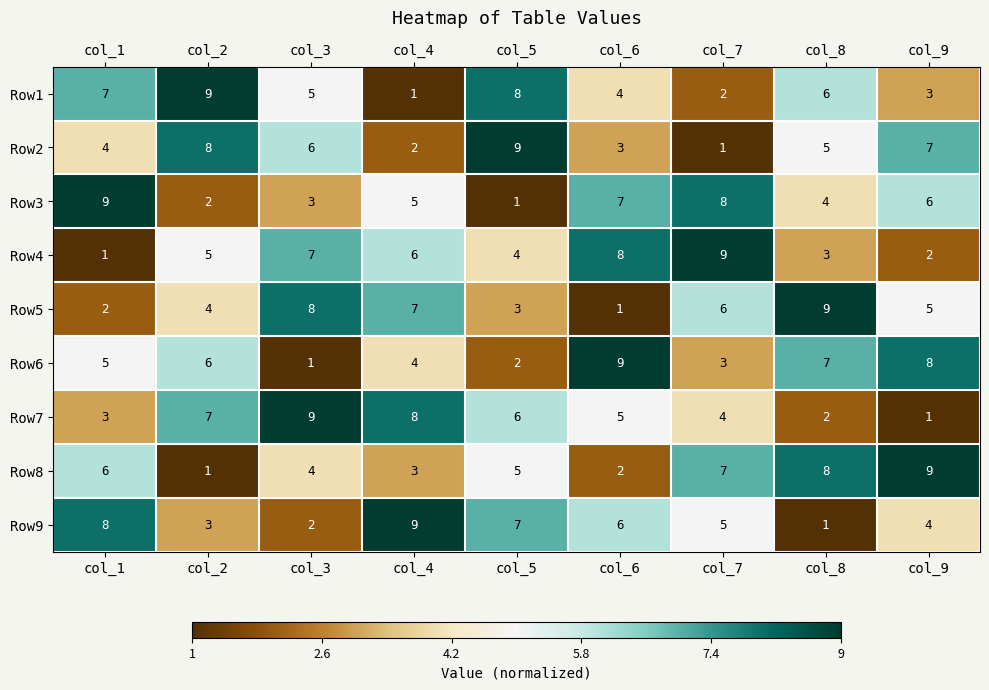

What is the difference between the Row5 values at col_9 and col_6?

4